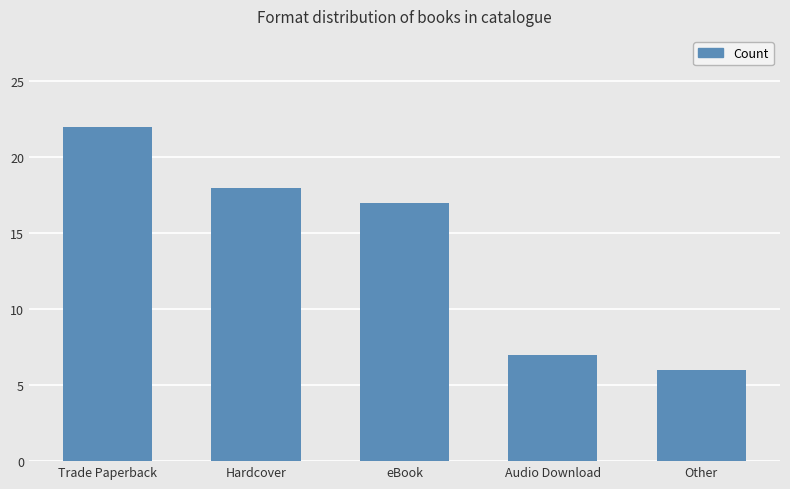

Is it true that the value at Trade Paperback is 36?

False